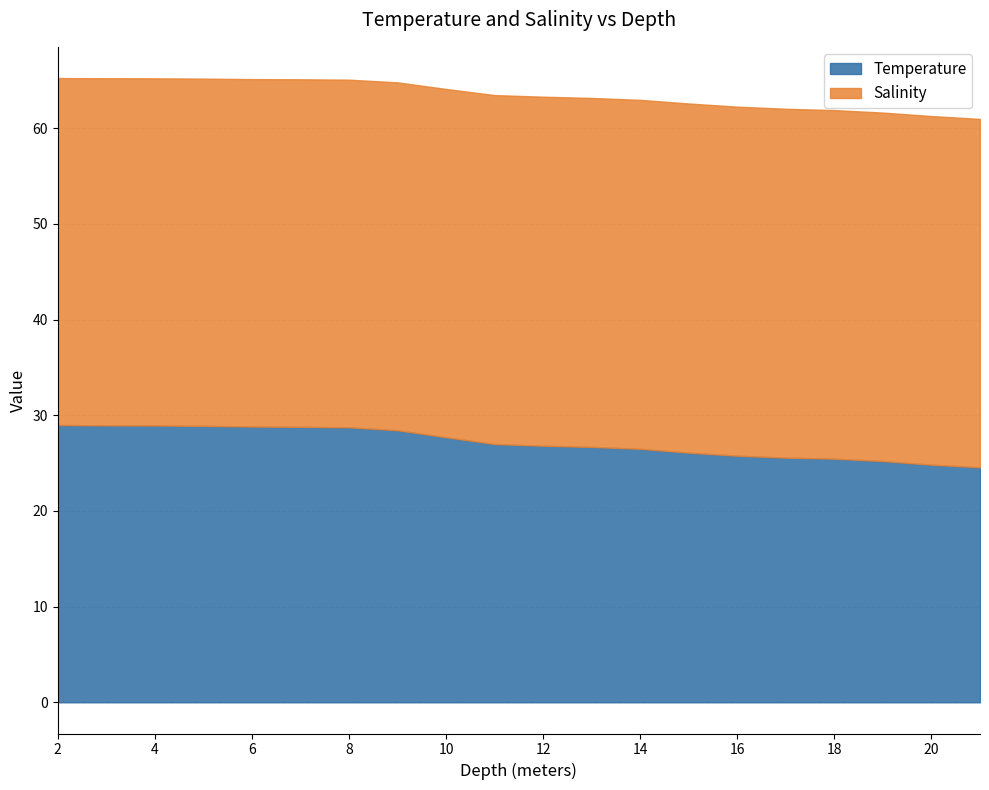

Read the value at 13.0.

26.7